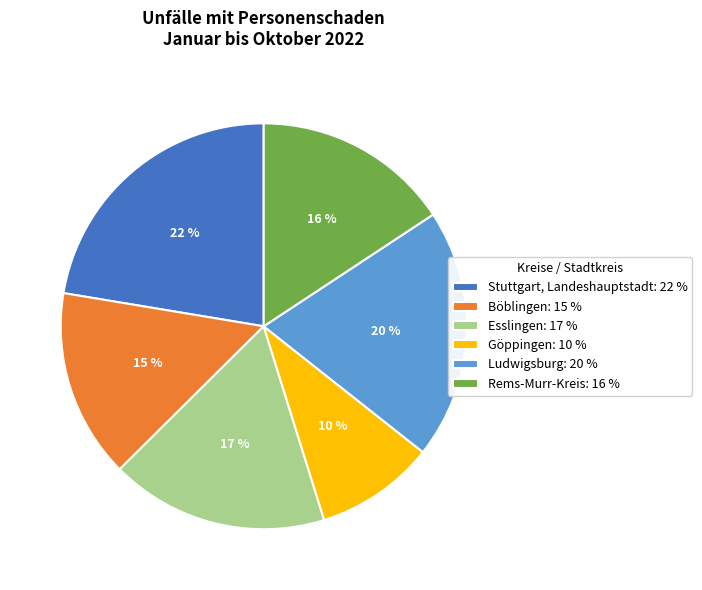

Is there any slice that represents more than half of the pie?

No